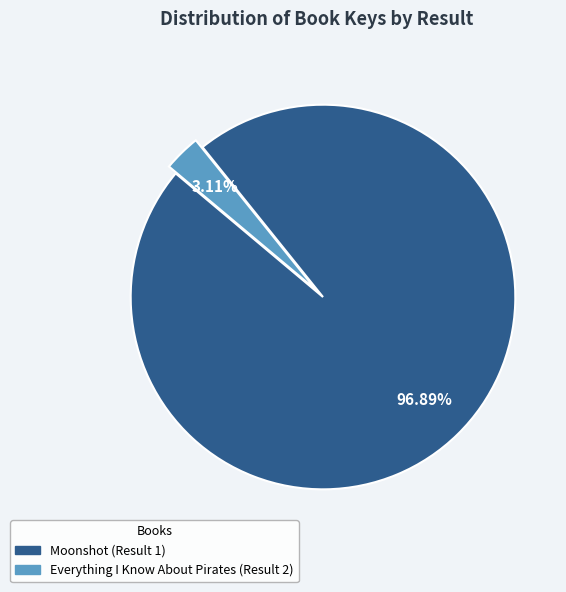

To the nearest percent, what is the difference between the Everything I Know About Pirates (Result 2) and Moonshot (Result 1) slice percentages?

94%